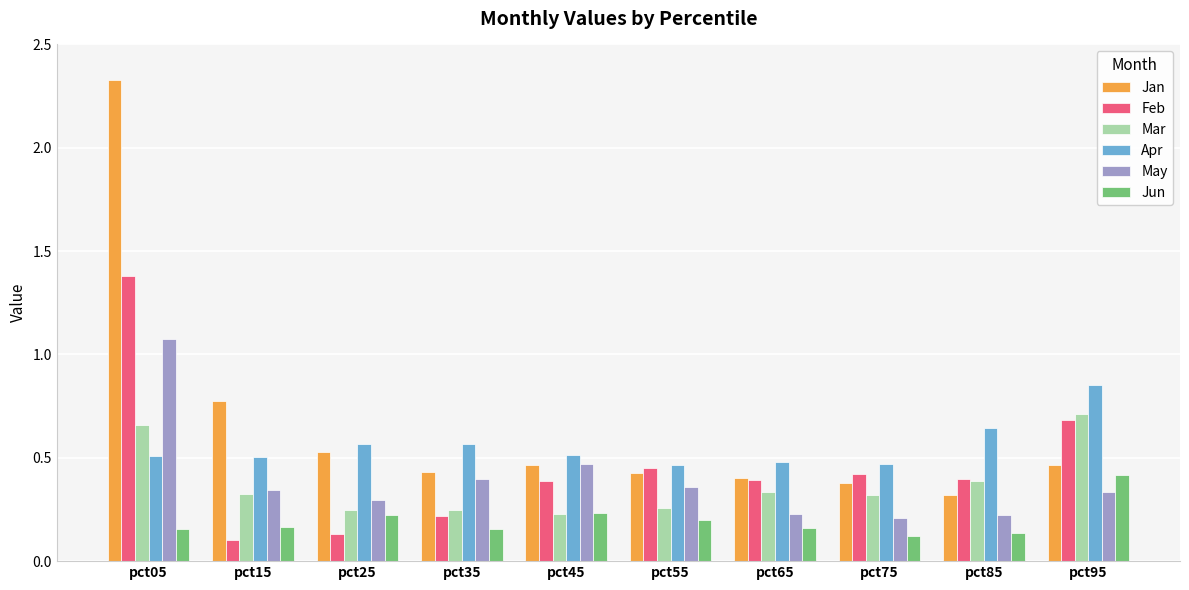

Which category has the highest value in the Apr series?

pct95